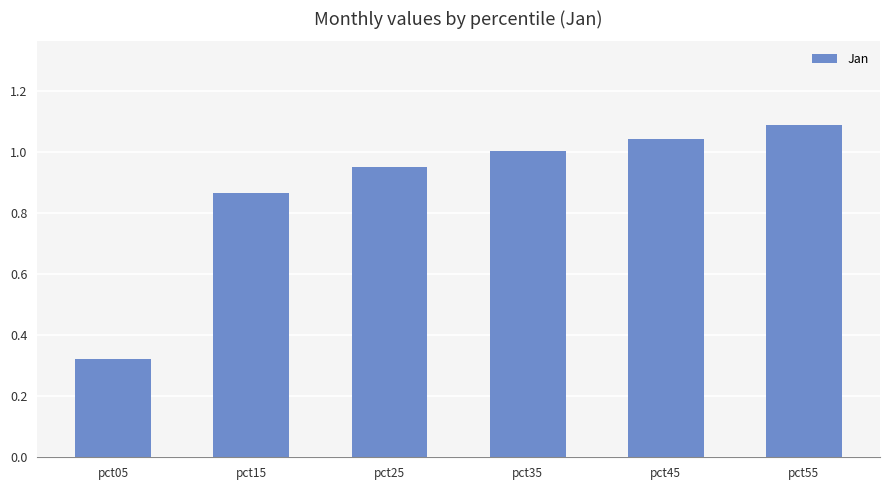

Which has a higher value, pct25 or pct35?

pct35